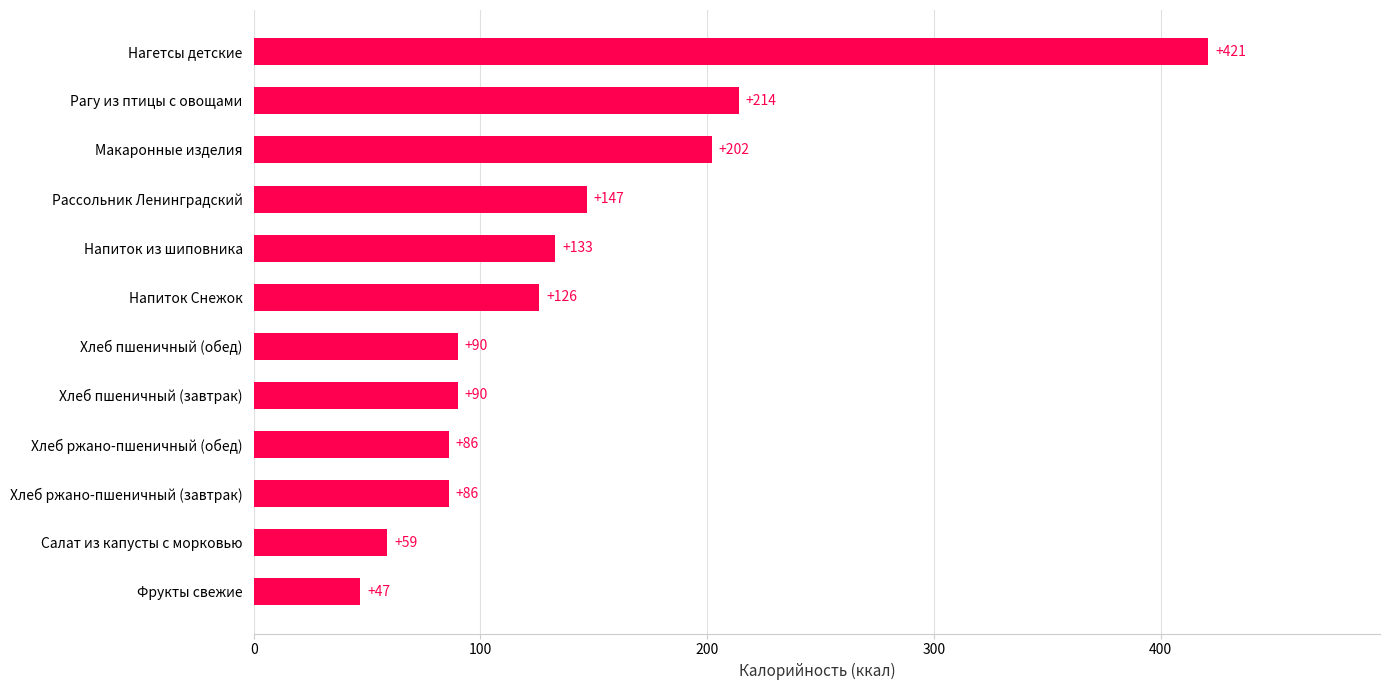

What is the change in value from Напиток Снежок to Нагетсы детские?

+295